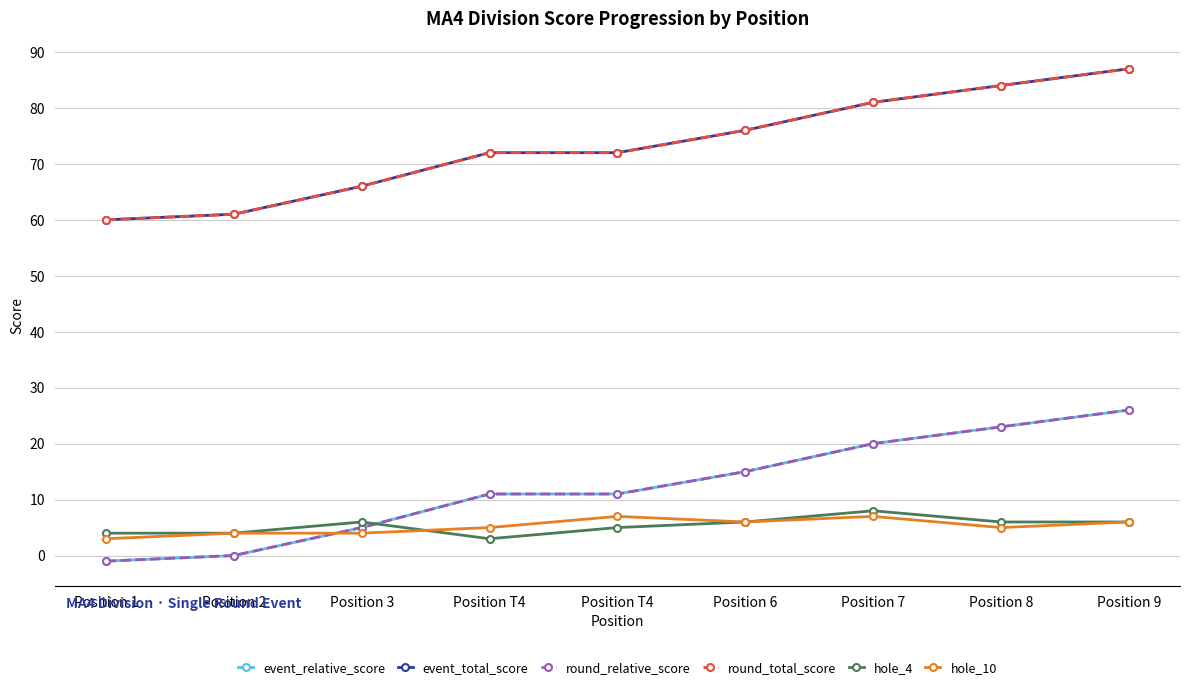

True or false: round_relative_score and event_relative_score cross at least once.

False